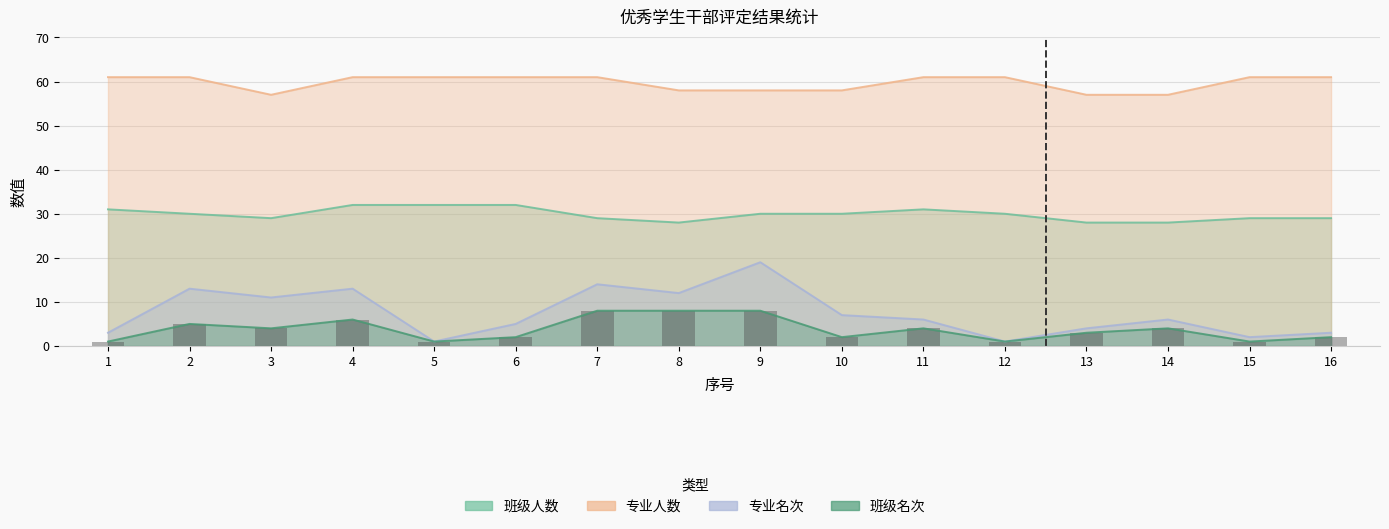

The value at 5 is 2. True or false?

False